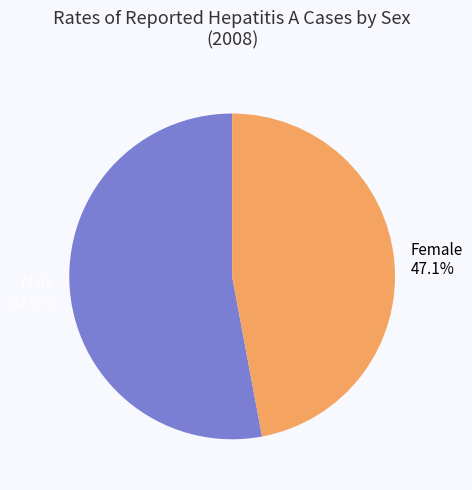

Which slice is the largest?

Male